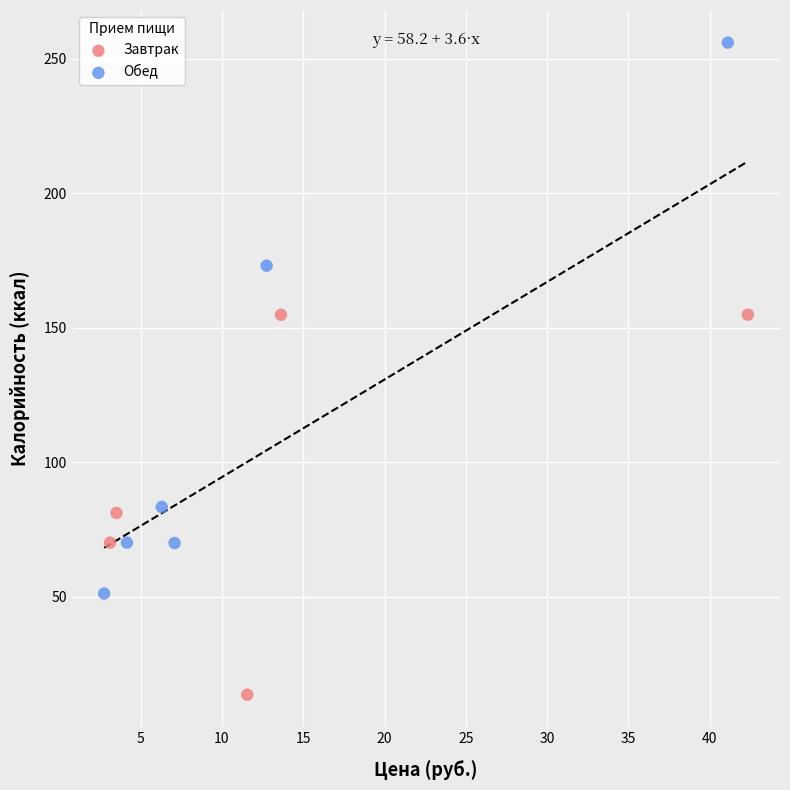

Which series reaches the maximum Y coordinate?

Обед